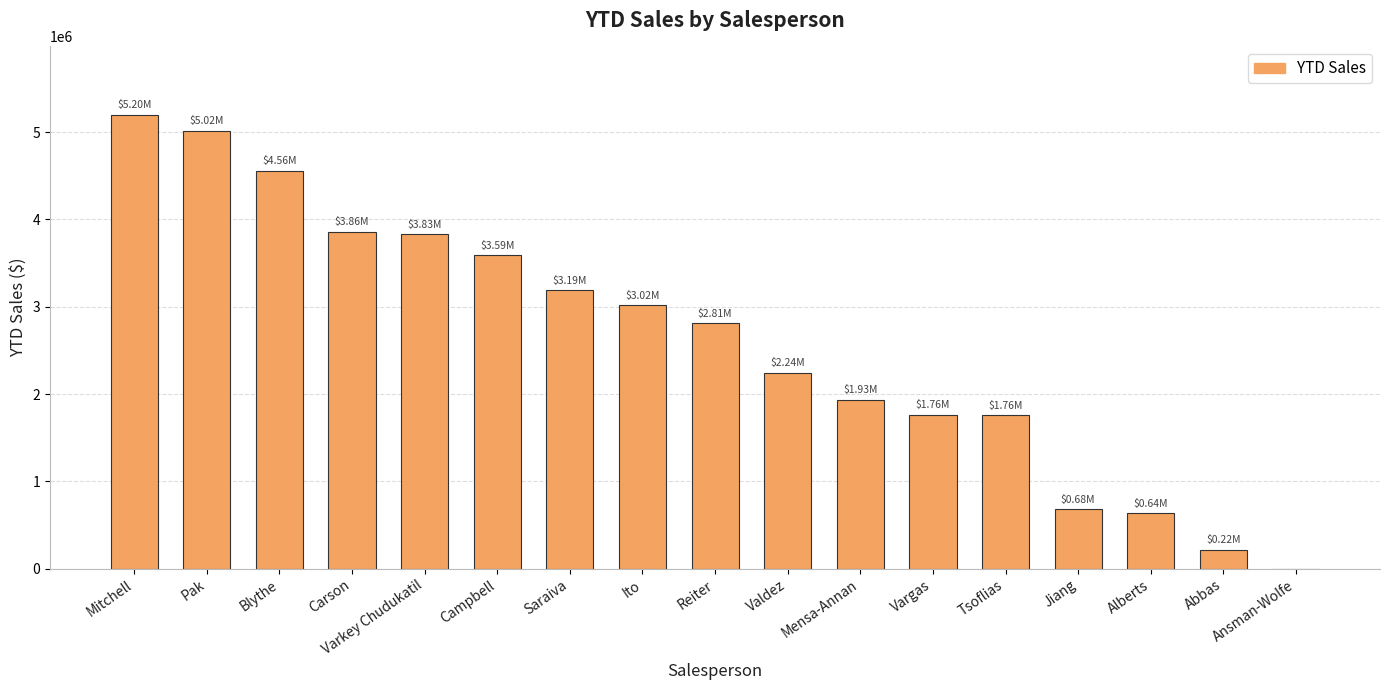

Where is the data nearest to the value 2600237?

Reiter